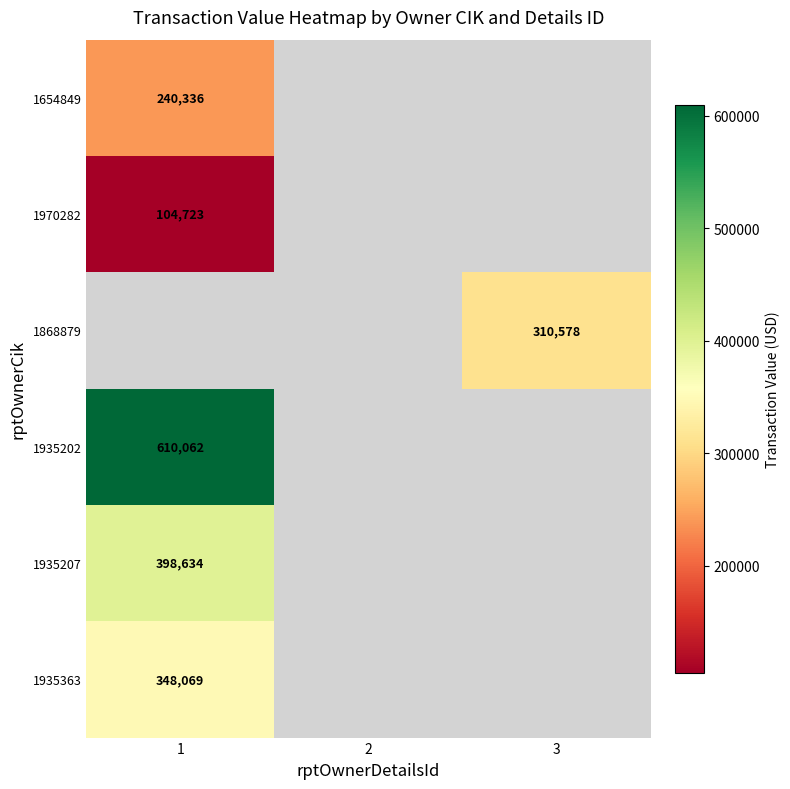

True or false: 1970282 has a value of 48944 at 1.

False